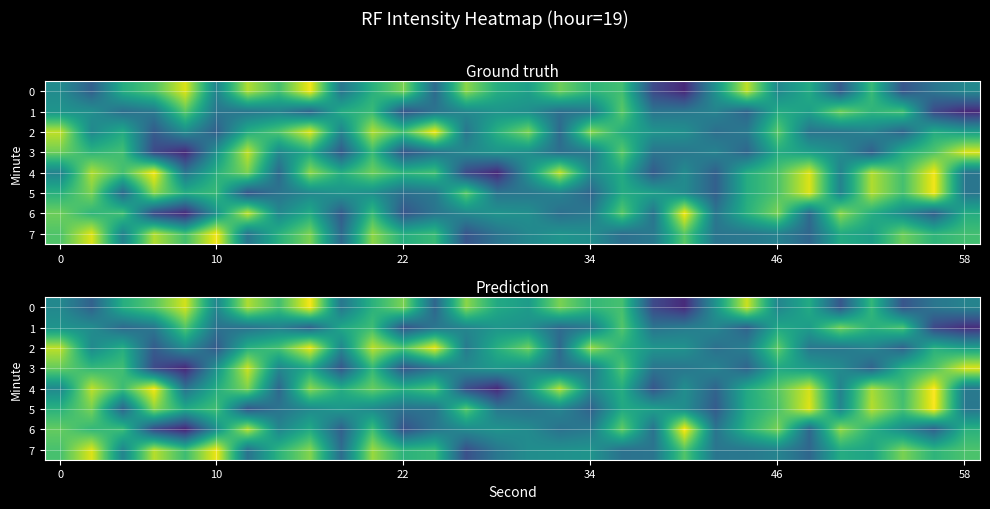

Where is row_1 nearest to the value -131?

24